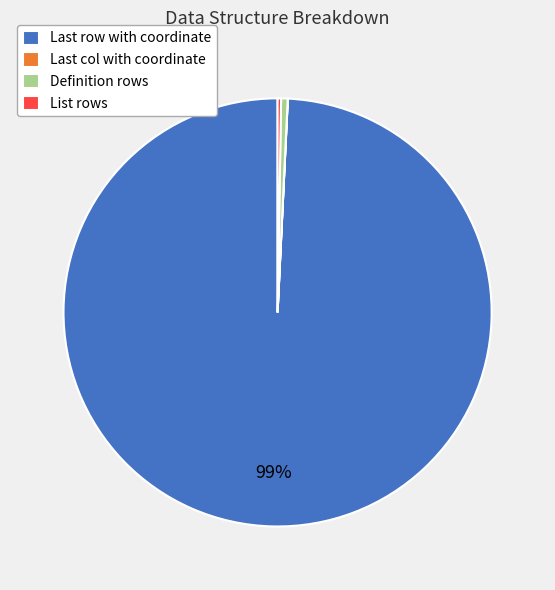

To the nearest percent, what is the average slice percentage?

25%